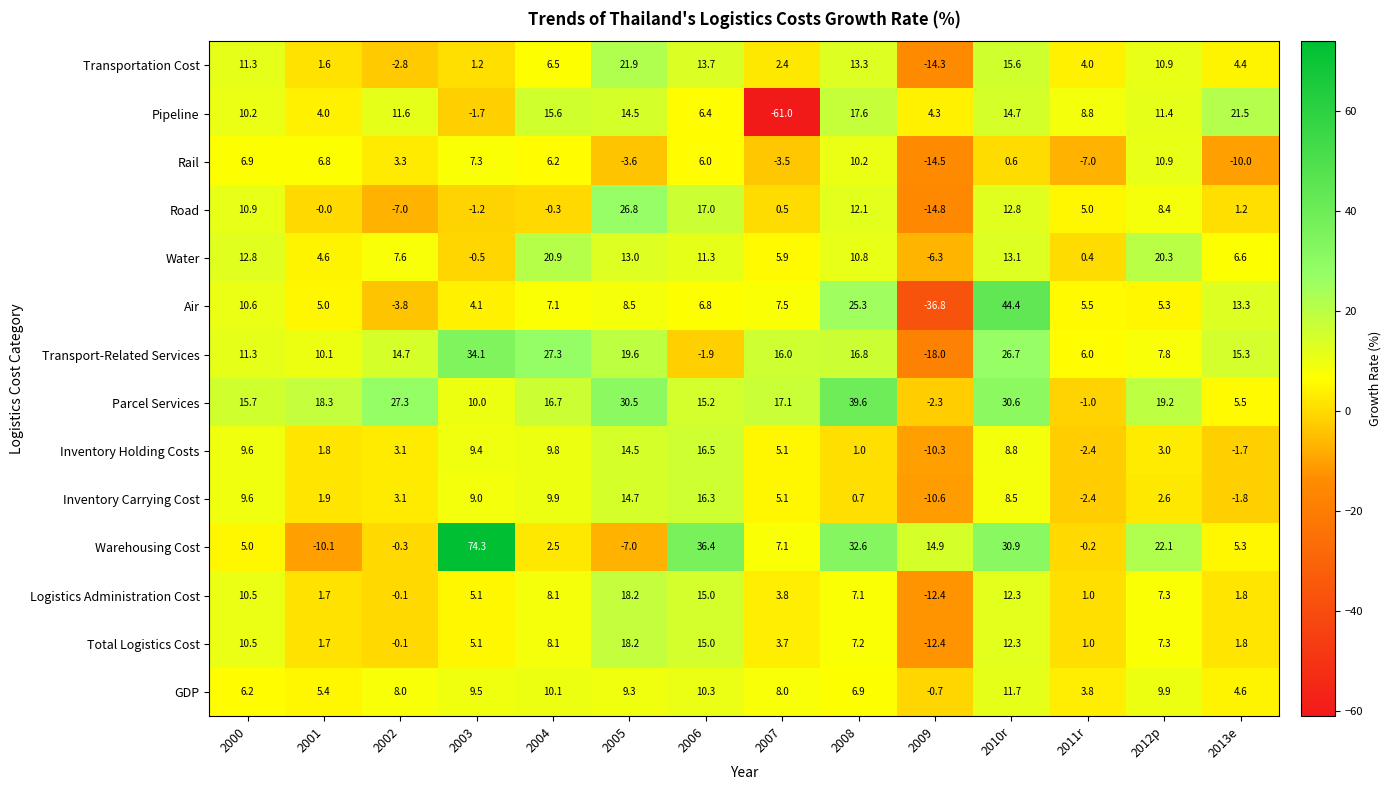

What is the total value across all series at 2011r?

22.5